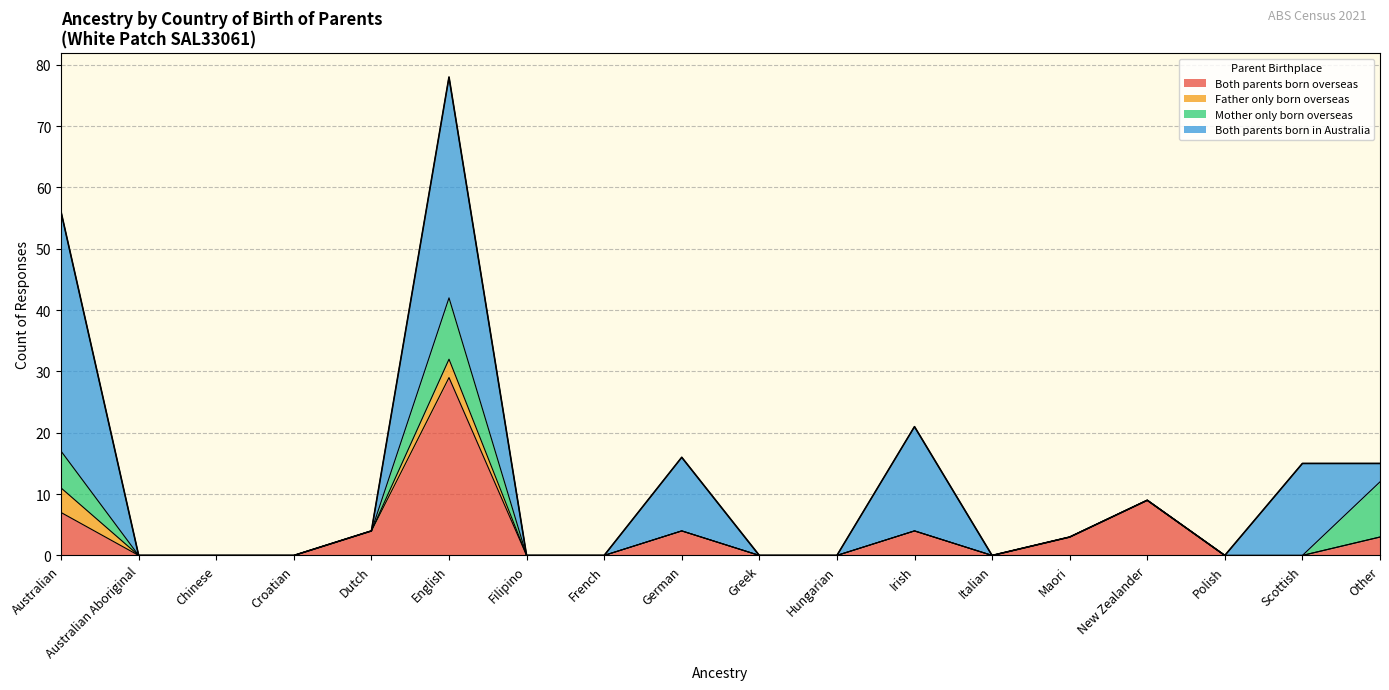

Does the chart have visible grid lines?

Yes